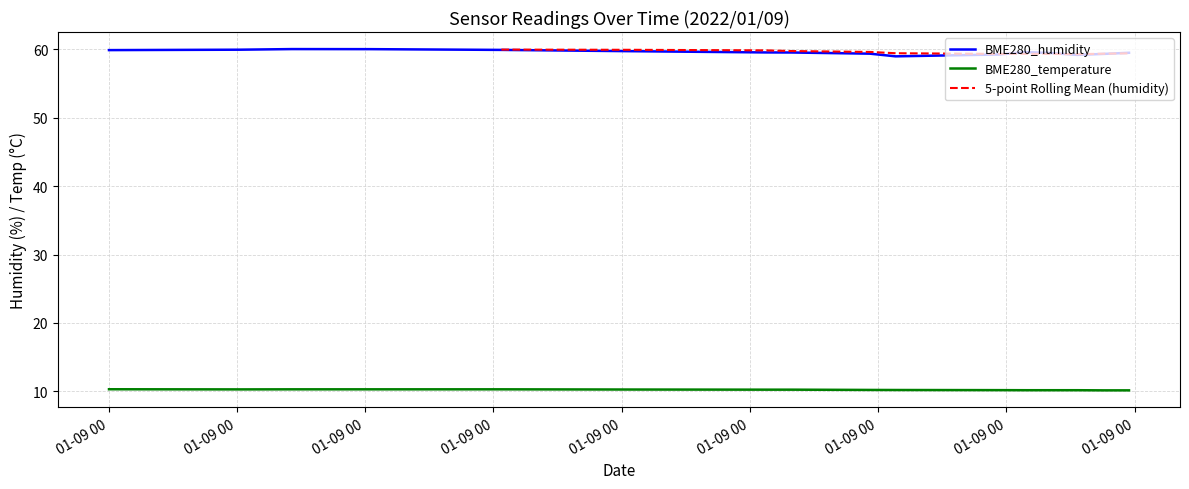

At which category does BME280_humidity reach its first local valley?

2022/01/09 00:30:41